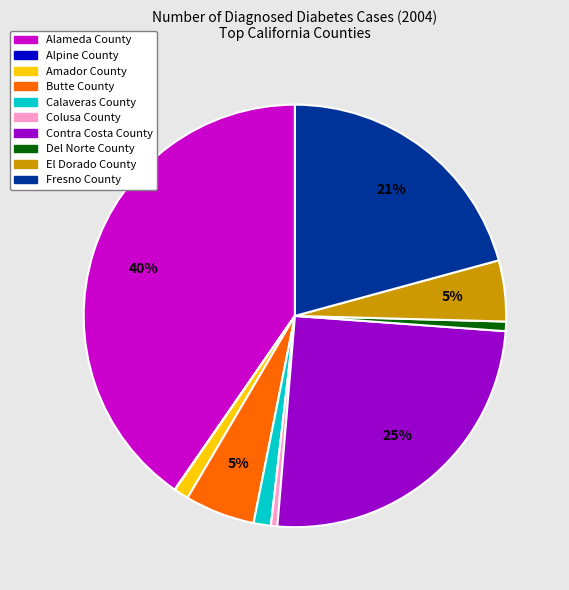

Is there any slice that represents more than half of the pie?

No